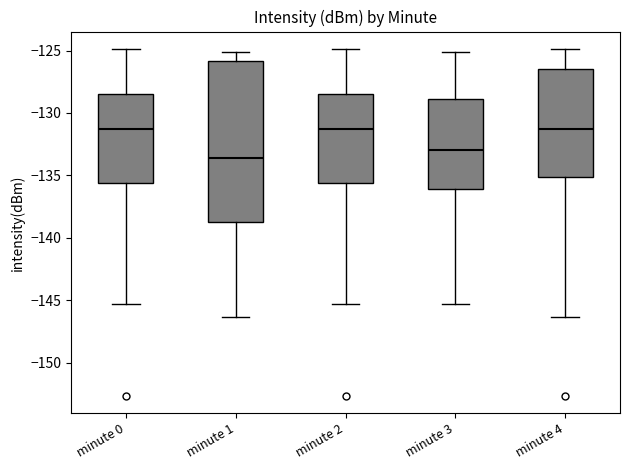

Where is the lower edge of the box for minute 4 on the y-axis? The values are not printed on the chart, so give them approximately, as read against the axis.

-135.0